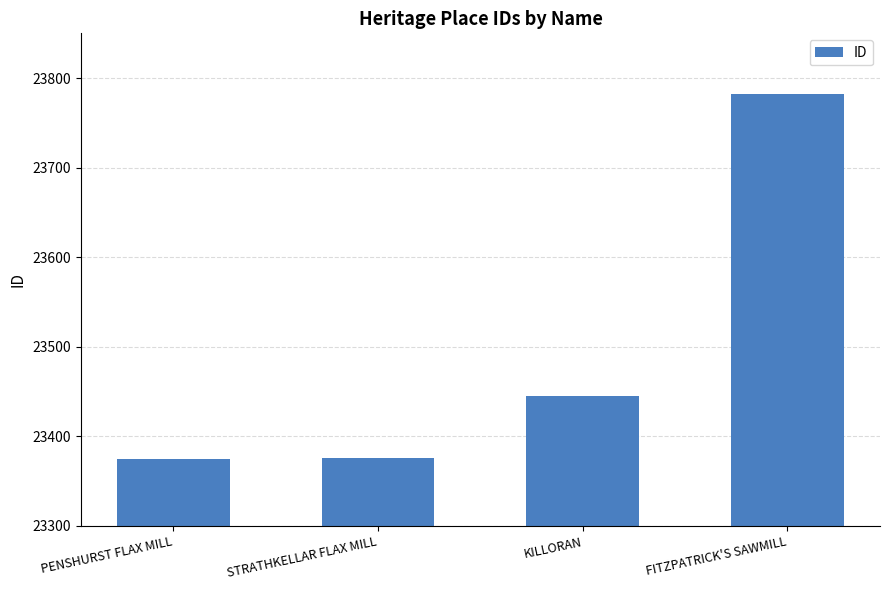

How many data points does each series have?

4